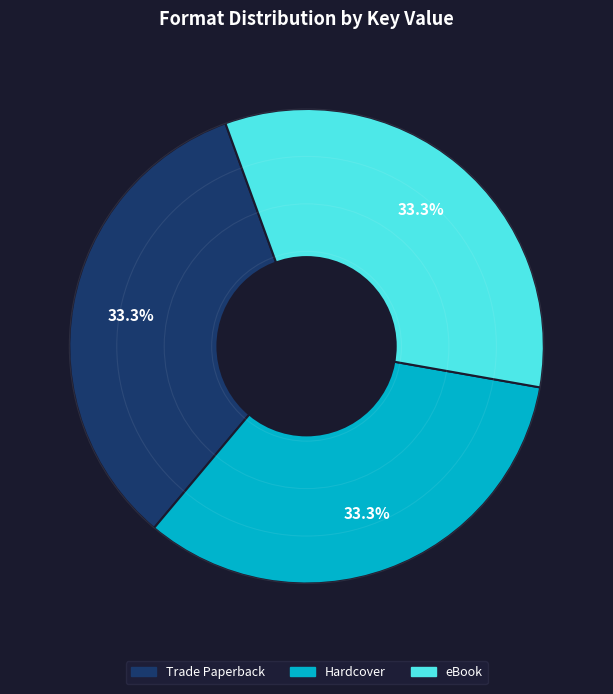

What percentage is the Trade Paperback slice, to the nearest percent?

33%